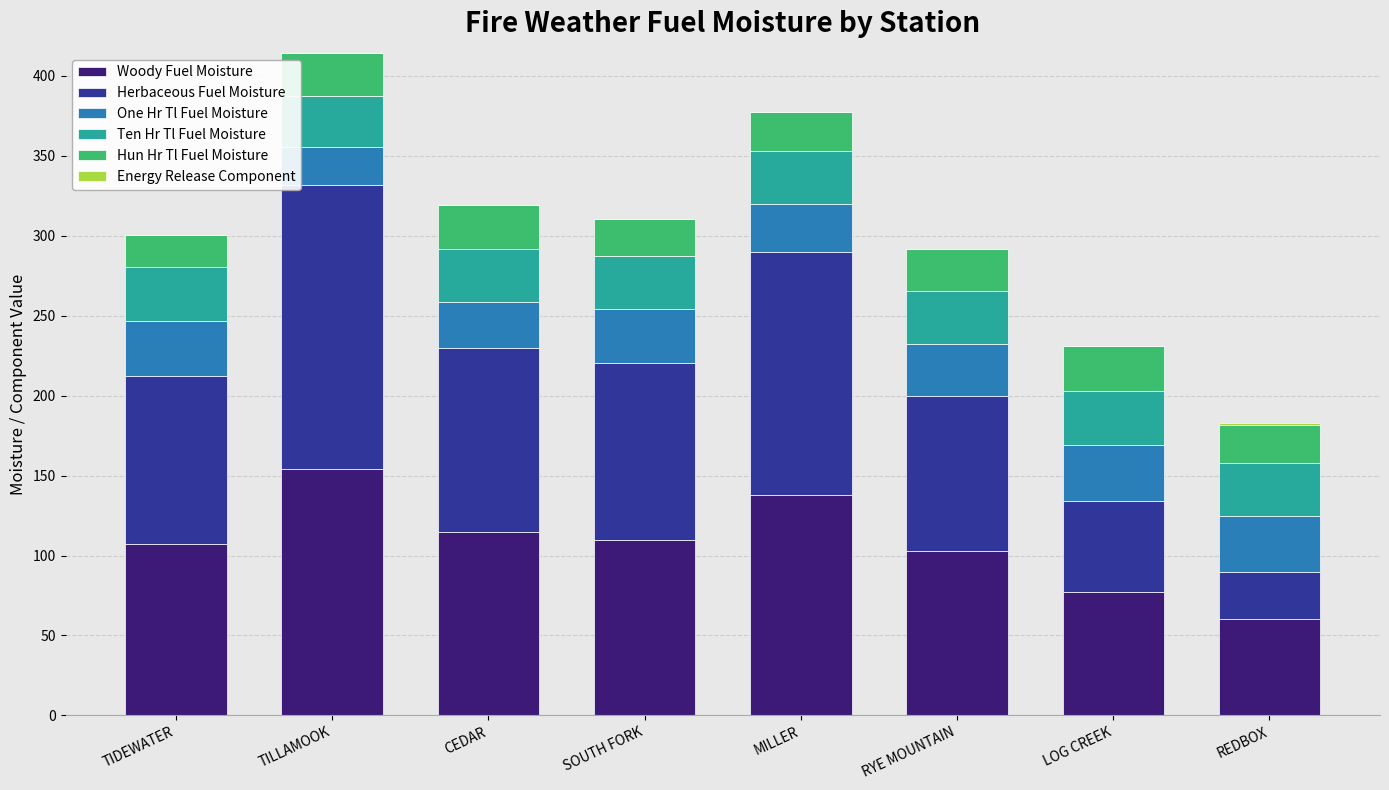

What is the sum of all Woody Fuel Moisture values?

864.0